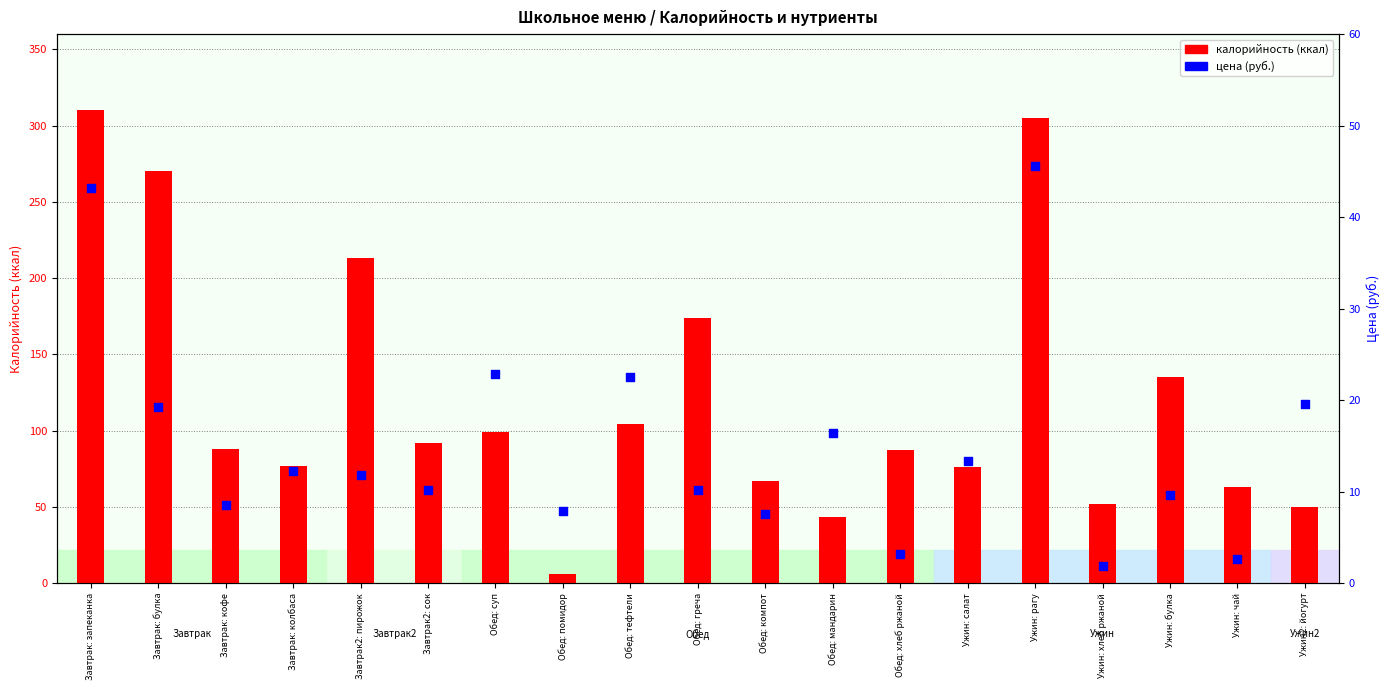

What are all the series names shown in the legend?

калорийность, цена (руб.)